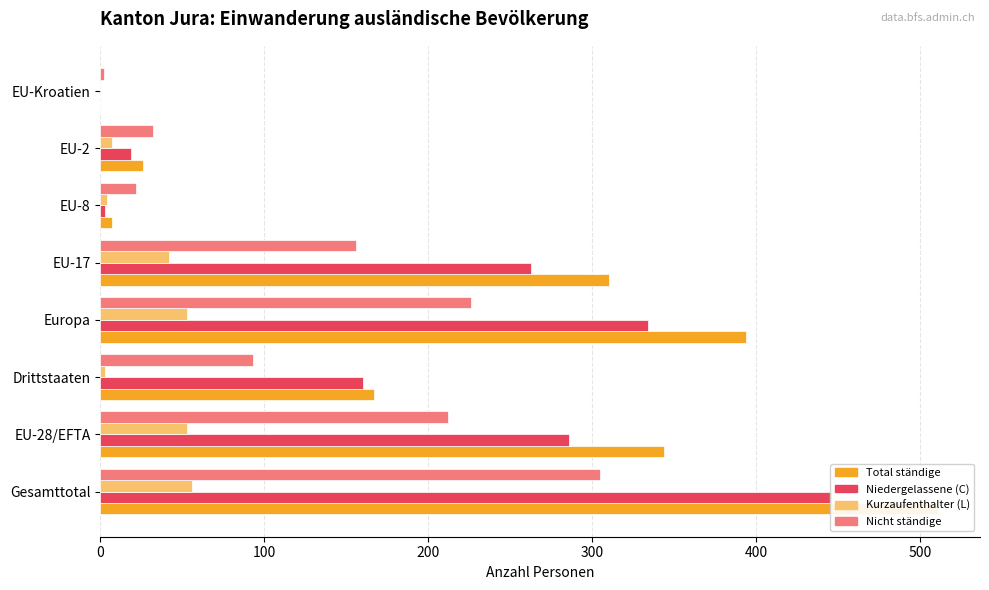

What is the difference between the second highest and second lowest values in the Total ständige series?

387